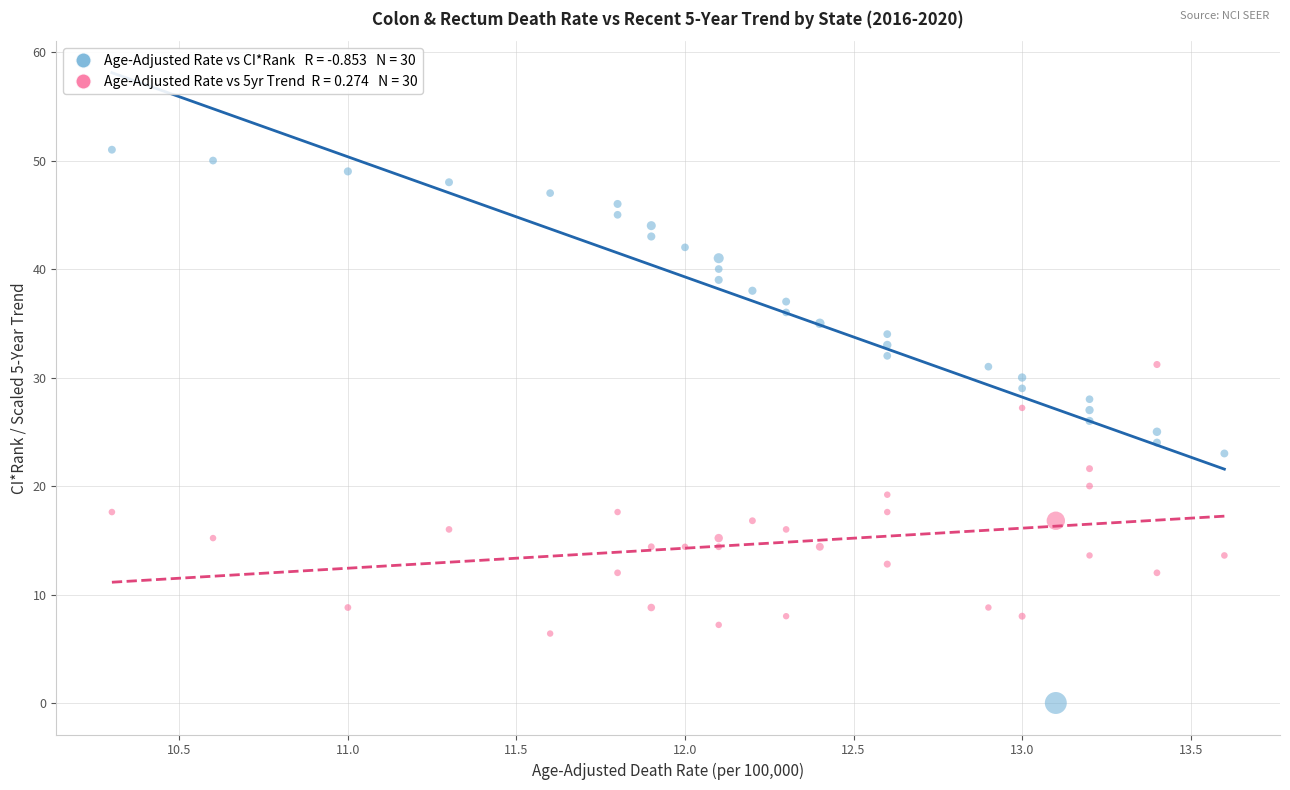

Across all data points, what is the range of X values (max minus min)?

3.3